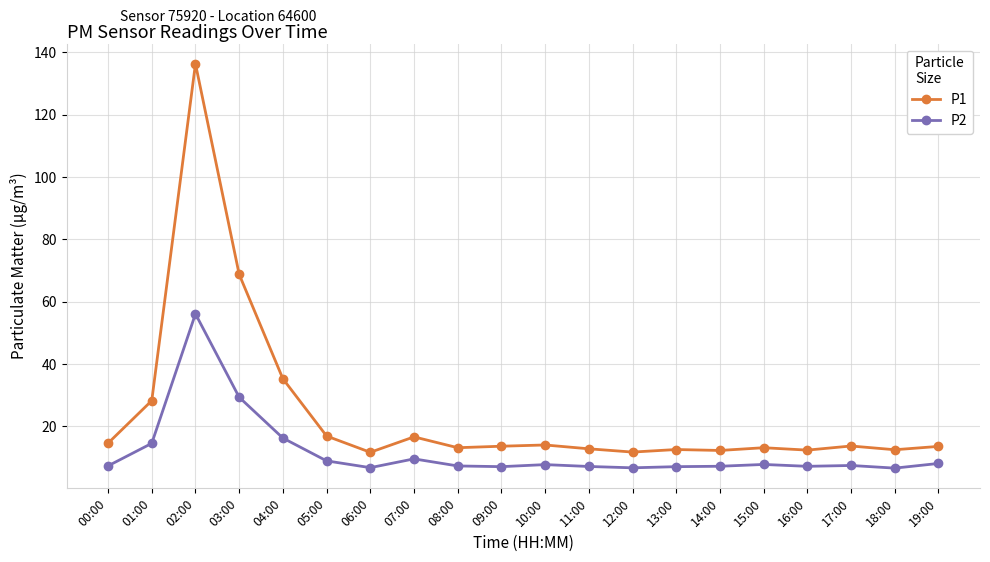

What is the label of the 2nd point from the left?

01:00